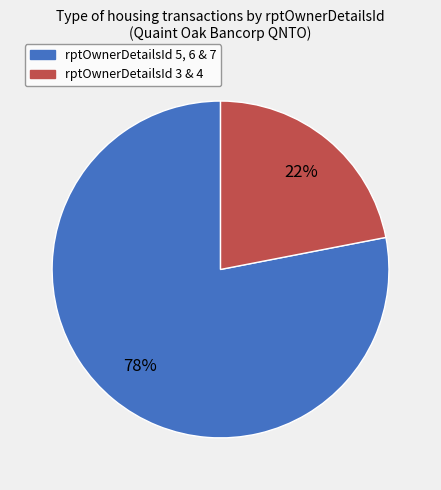

How many slices are in this pie chart?

2